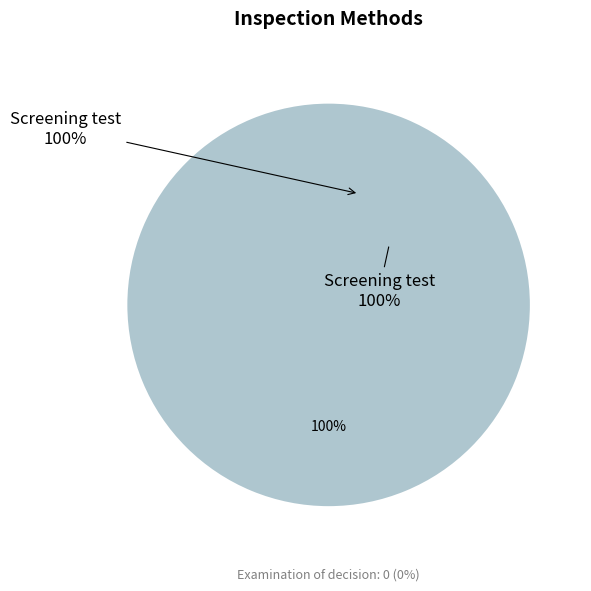

To the nearest percent, what percentage of the pie is Screening test?

100%